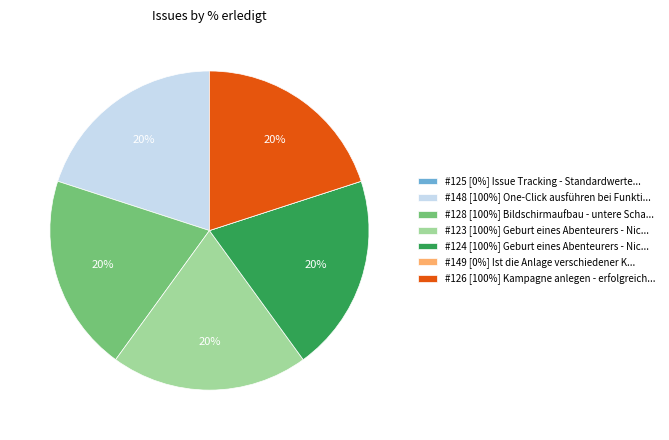

Is it true that #148 [100%] One-Click ausführen bei Funkti... is 20% of the pie?

True